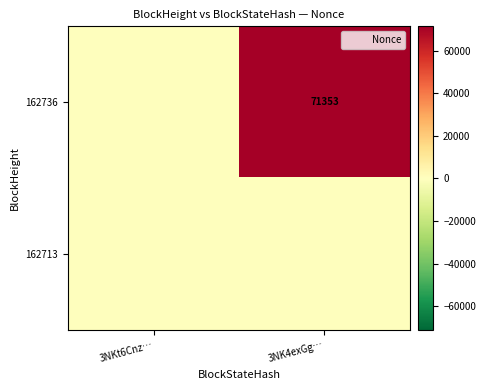

At how many categories does at least one series exceed 39388?

1